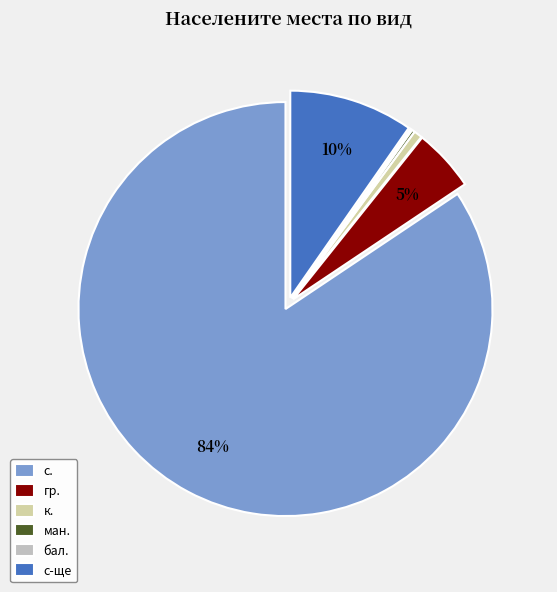

What percentage is the гр. slice, to the nearest percent?

5%